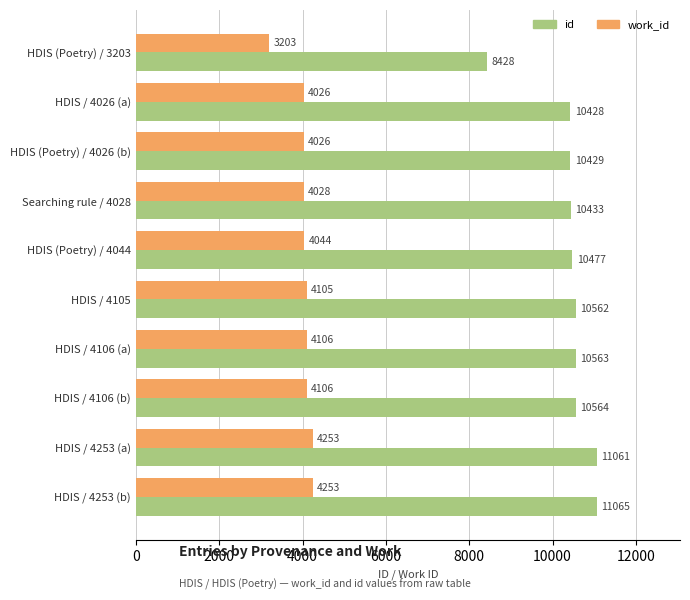

At which category is the sum across all series the highest?

HDIS / 4253 (b)